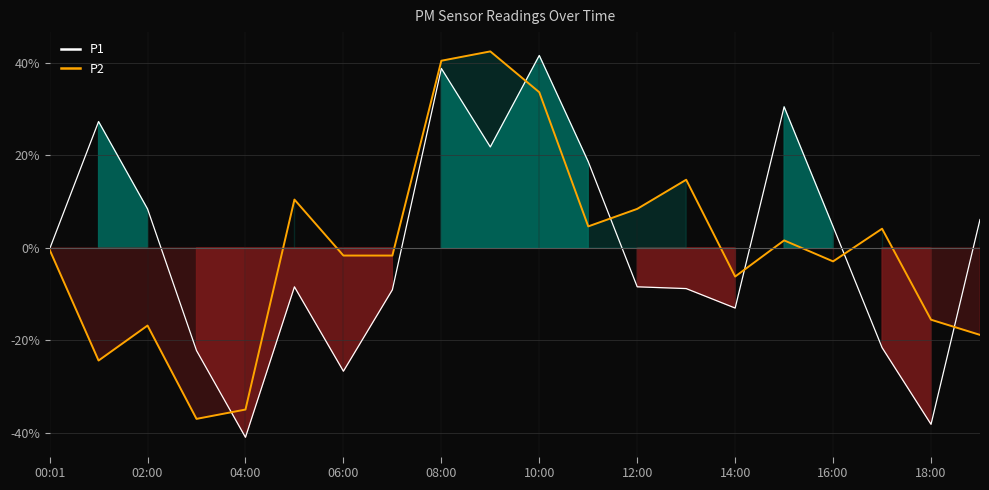

Where is P2 nearest to the value 2?

15